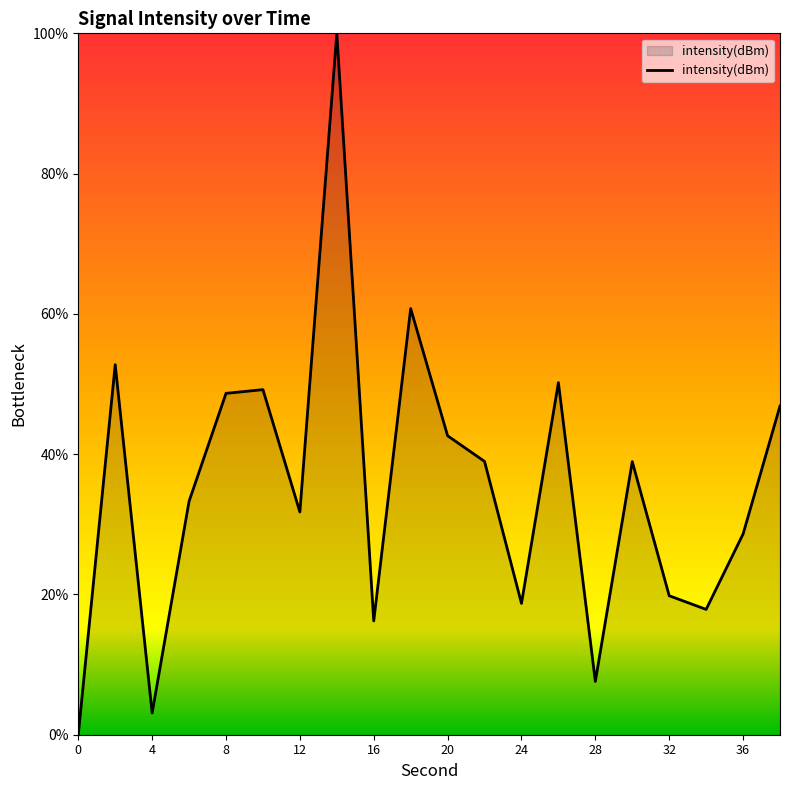

Does the chart have visible grid lines?

No